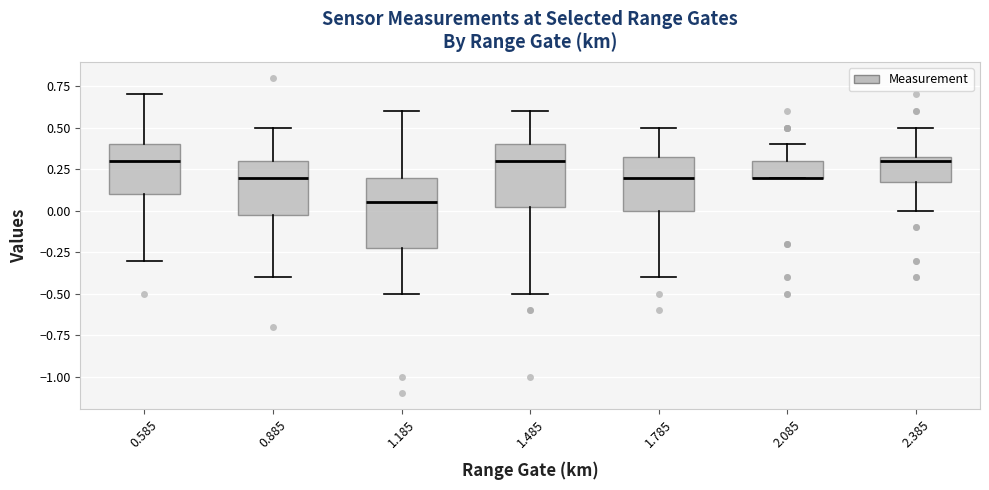

Reading left to right, read every box against the y-axis: the position of its median line, the range the box covers, and the ends of its whiskers. The values are not printed on the chart, so give them approximately, as read against the axis.

0.585: median 0.30, box 0.10 to 0.40, whiskers -0.30 to 0.70
0.885: median 0.20, box 0.00 to 0.30, whiskers -0.40 to 0.50
1.185: median 0.05, box -0.20 to 0.20, whiskers -0.50 to 0.60
1.485: median 0.30, box 0.05 to 0.40, whiskers -0.50 to 0.60
1.785: median 0.20, box 0.00 to 0.35, whiskers -0.40 to 0.50
2.085: median 0.20 (drawn on the box's lower edge), box 0.20 to 0.30, whiskers 0.20 to 0.40
2.385: median 0.30, box 0.20 to 0.35, whiskers 0.00 to 0.50